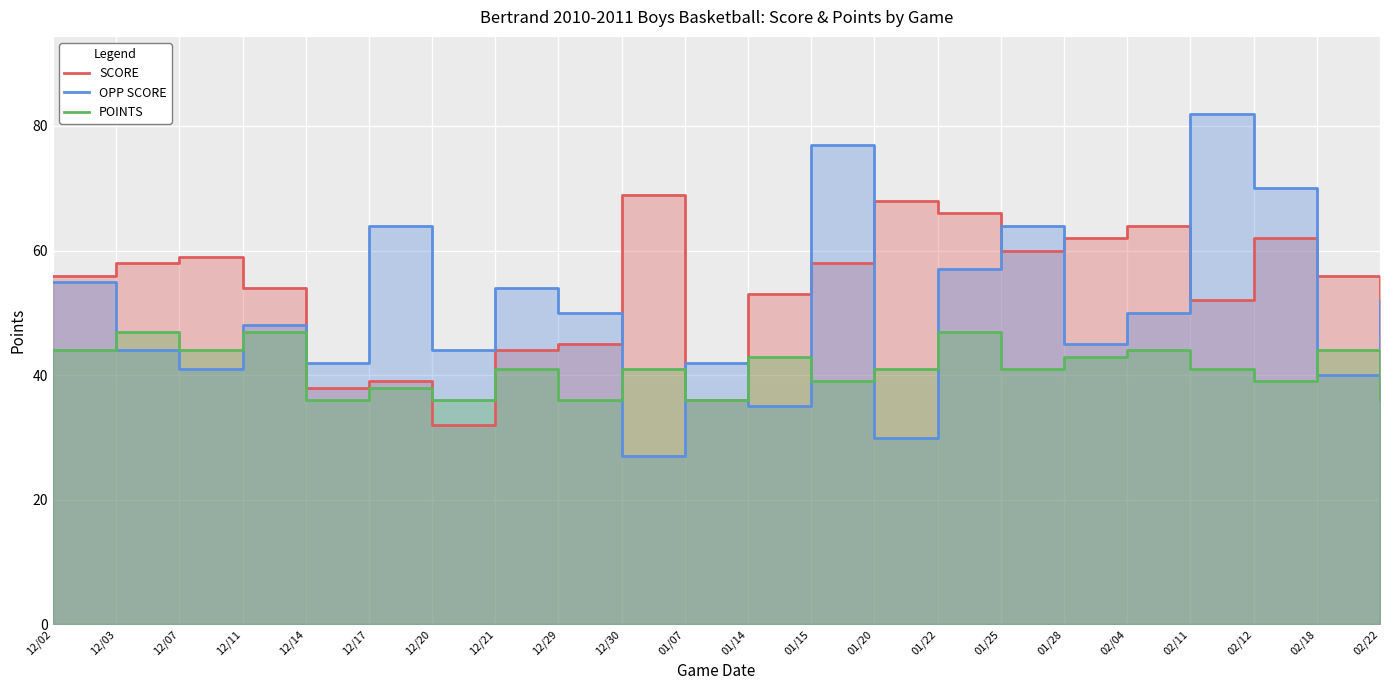

What are all the series names shown in the legend?

SCORE, OPP SCORE, POINTS